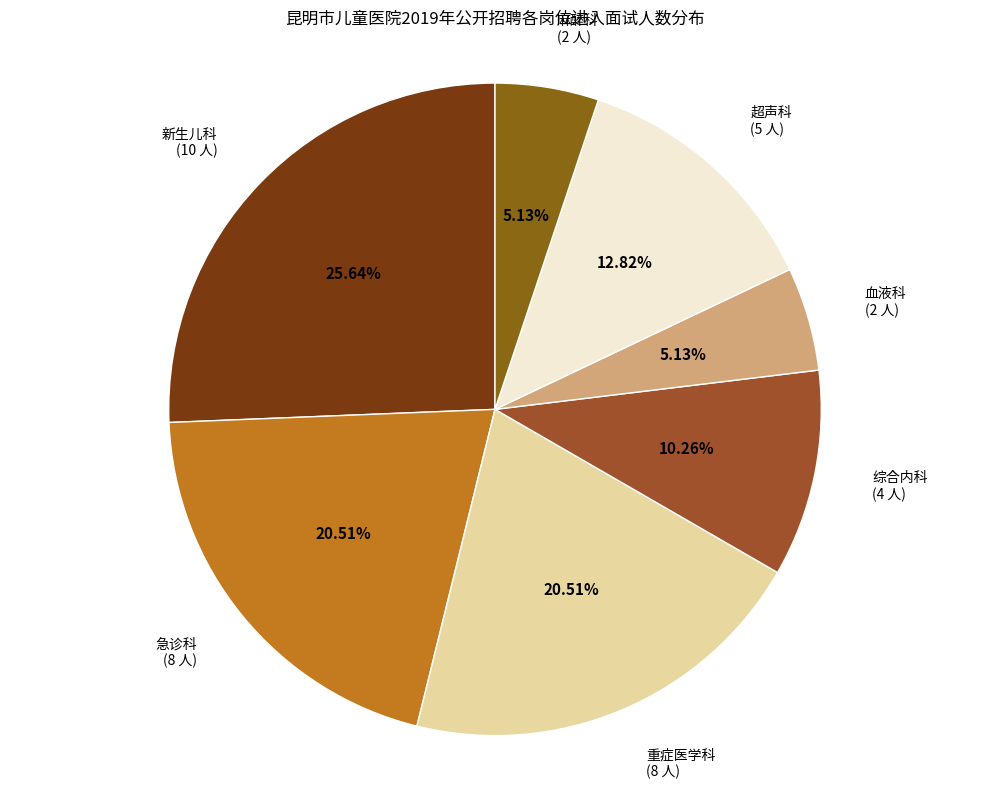

Which has a higher value, 急诊科 or 综合内科?

急诊科